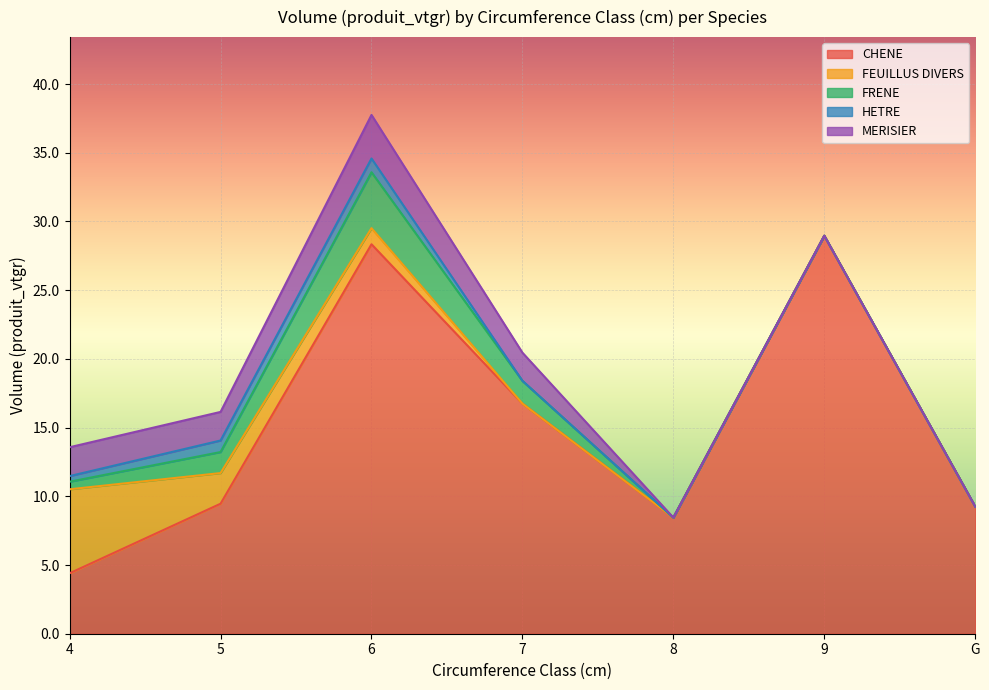

Rank the categories by FEUILLUS DIVERS value from highest to lowest.

4, 5, 6, 7, 8, 9, G